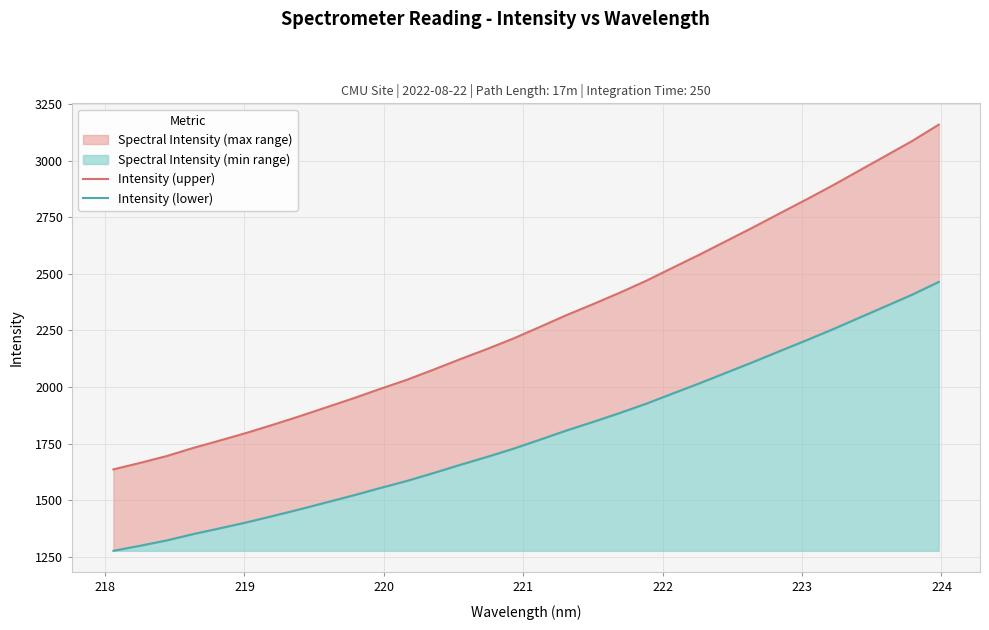

What position from the left is 223?

7